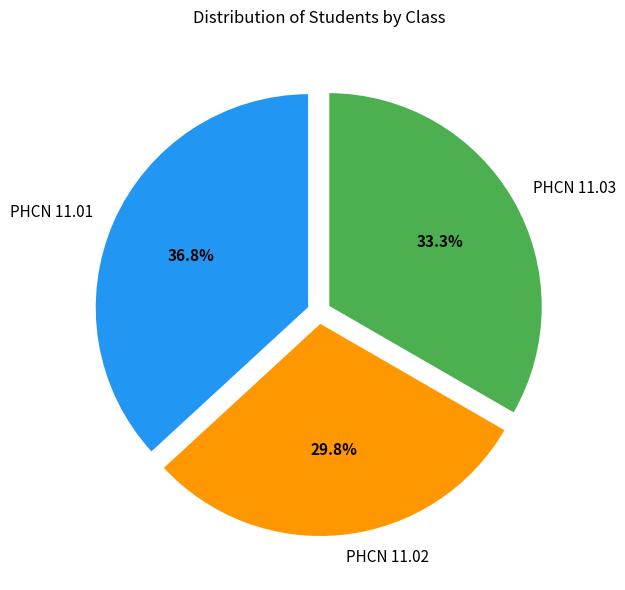

To the nearest percent, what is the difference between the PHCN 11.02 and PHCN 11.03 slice percentages?

4%